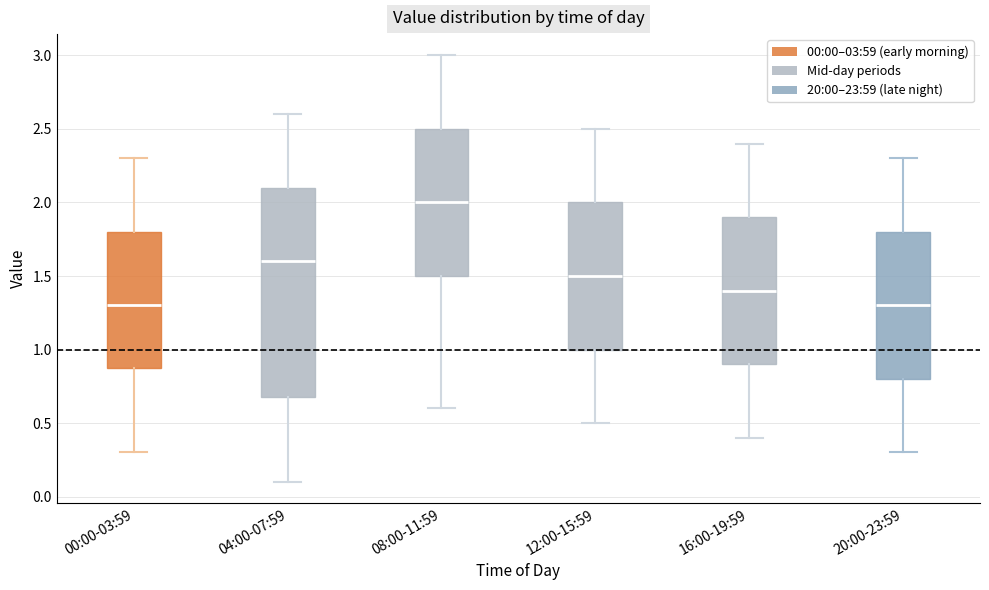

Reading left to right, read every box against the y-axis: the position of its median line, the range the box covers, and the ends of its whiskers. The values are not printed on the chart, so give them approximately, as read against the axis.

00:00-03:59: median 1.3, box 0.9 to 1.8, whiskers 0.3 to 2.3
04:00-07:59: median 1.6, box 0.7 to 2.1, whiskers 0.1 to 2.6
08:00-11:59: median 2.0, box 1.5 to 2.5, whiskers 0.6 to 3.0
12:00-15:59: median 1.5, box 1.0 to 2.0, whiskers 0.5 to 2.5
16:00-19:59: median 1.4, box 0.9 to 1.9, whiskers 0.4 to 2.4
20:00-23:59: median 1.3, box 0.8 to 1.8, whiskers 0.3 to 2.3